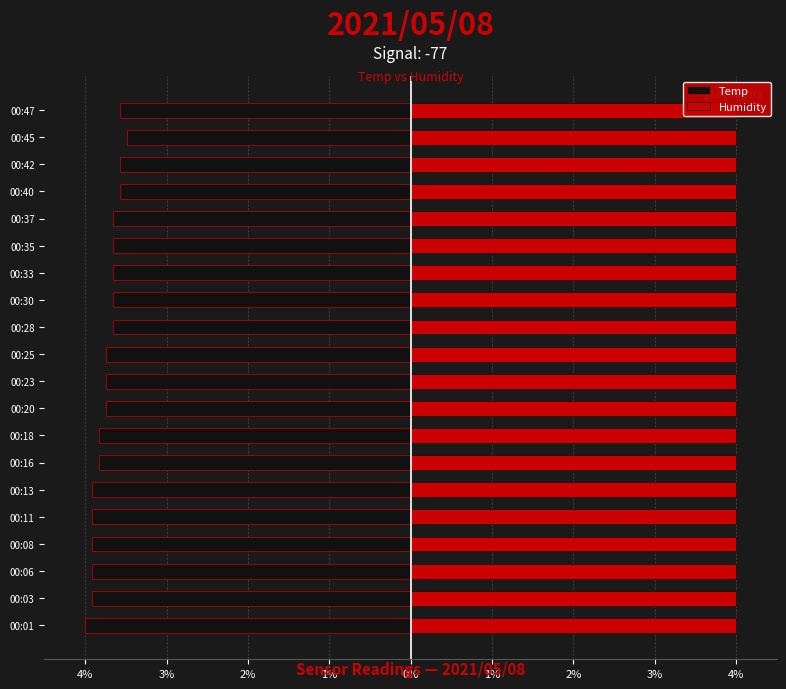

What is the maximum value for Temp?

-3.5